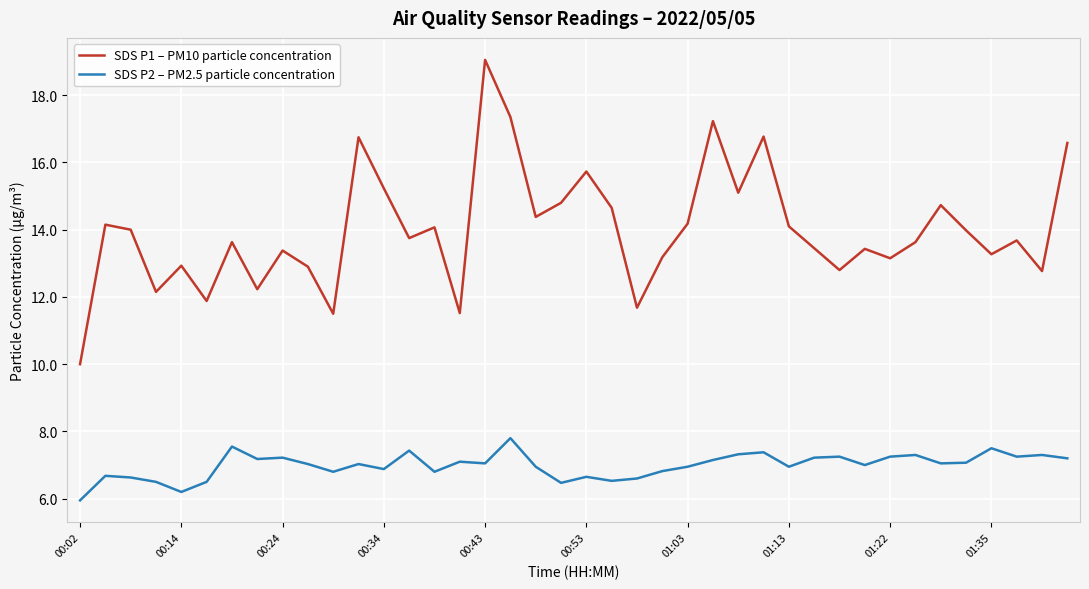

True or false: SDS P1 – PM10 particle concentration and SDS P2 – PM2.5 particle concentration cross at least once.

False